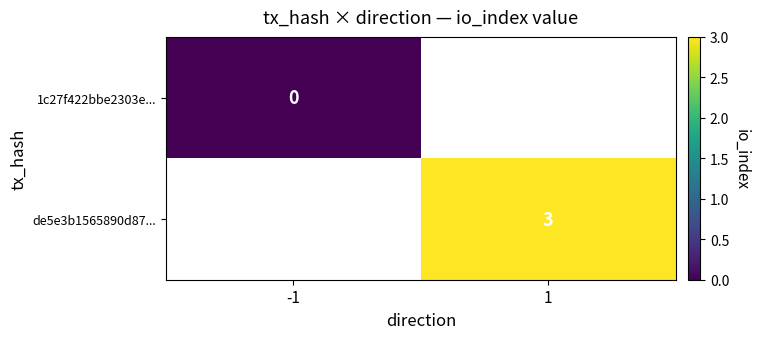

True or false: de5e3b1565890d87... has a value of 3 at 1.

True